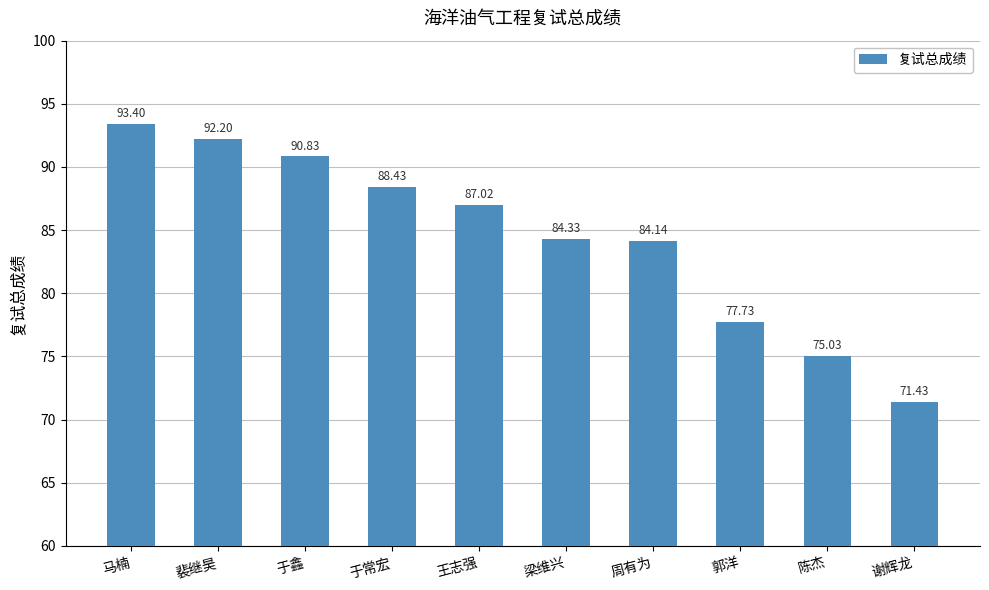

Are the bars grouped side by side (vs. stacked)?

No